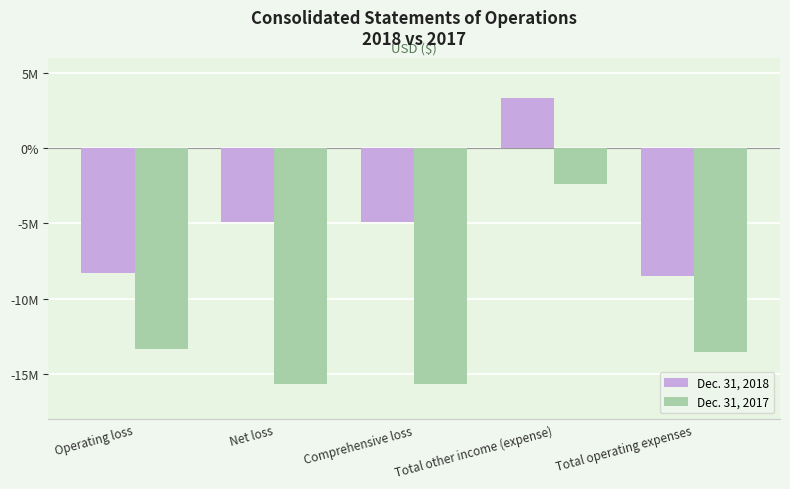

What is the sum of the Dec. 31, 2018 values at Operating loss and Total operating expenses?

-16778912